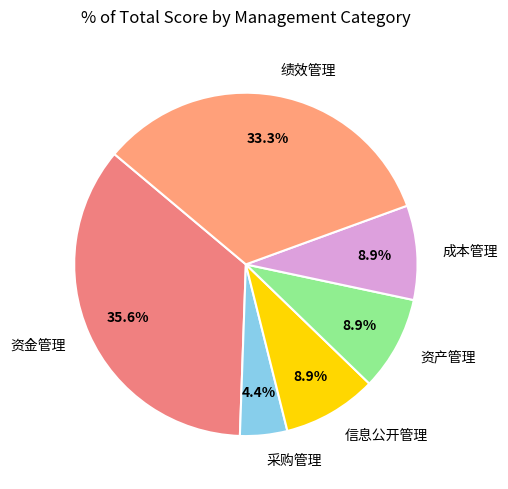

How many segments does this pie chart have?

6